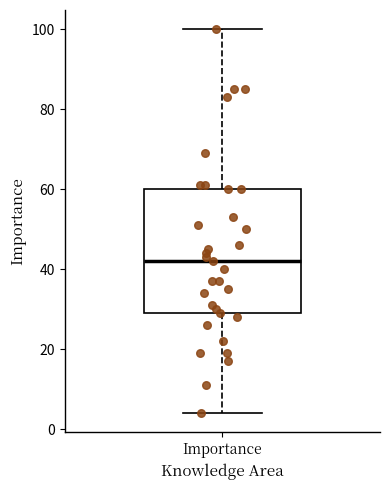

Where is the upper edge of the box for Importance on the y-axis? The values are not printed on the chart, so give them approximately, as read against the axis.

60